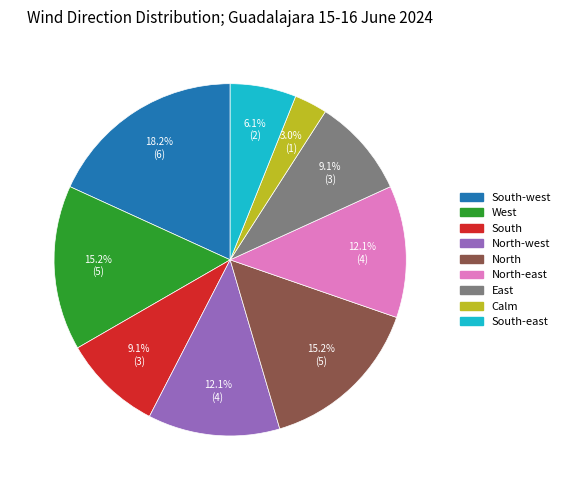

How many slices are in this pie chart?

9